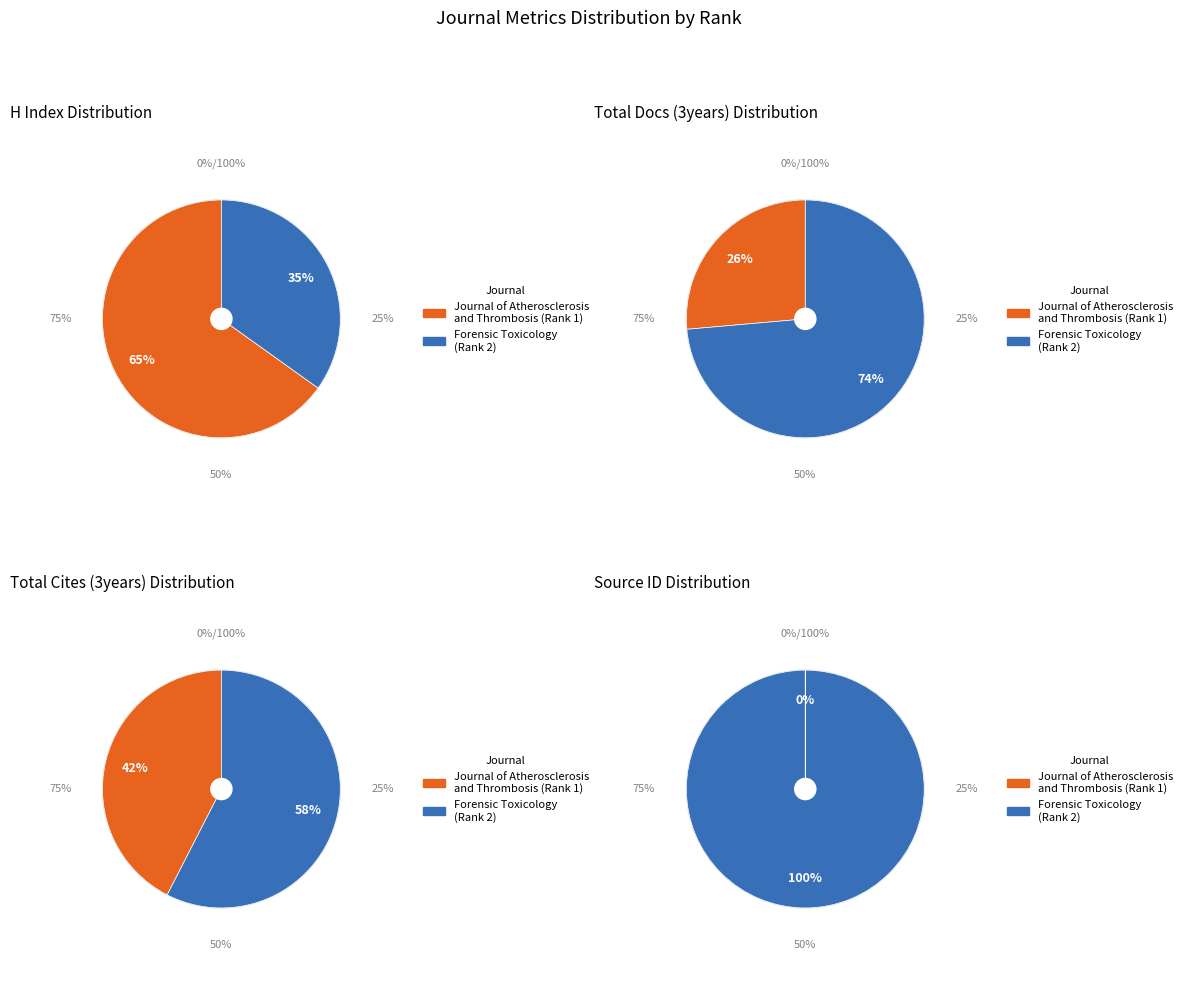

To the nearest percent, what portion does Forensic Toxicology represent?

100%